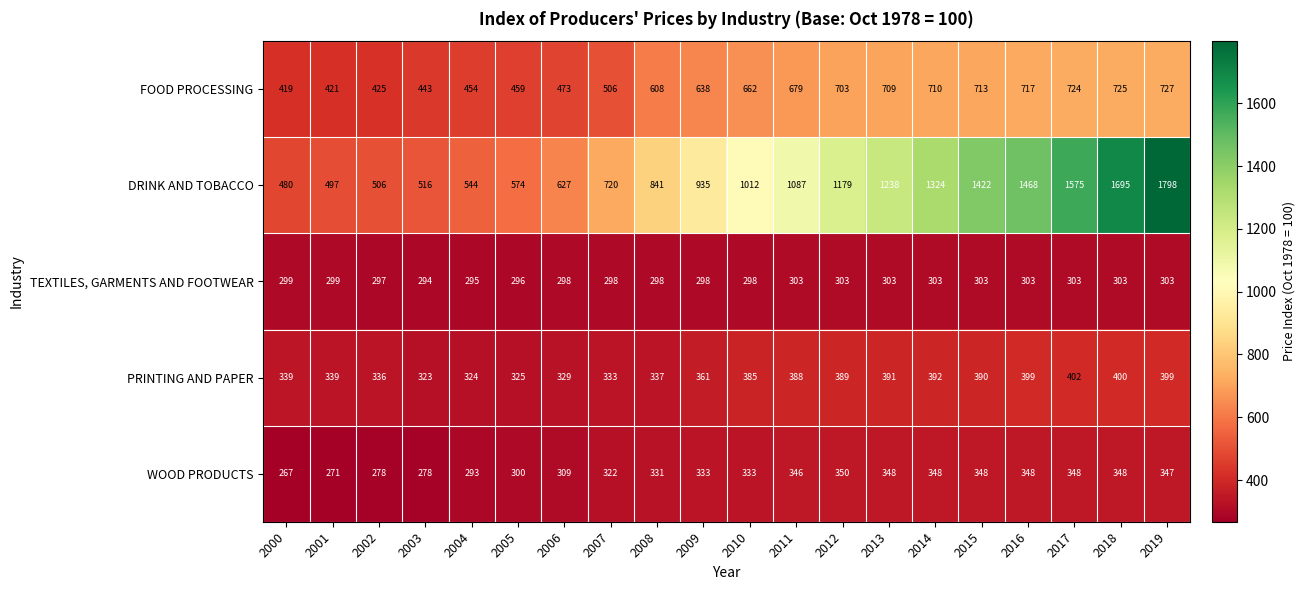

At how many categories does at least one series exceed 307?

20